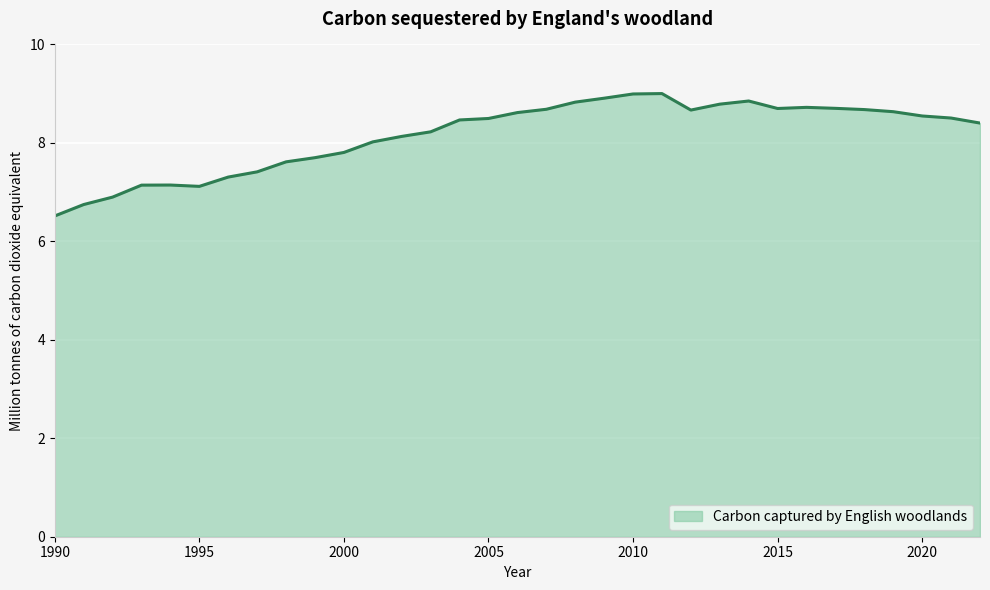

What is the maximum value shown in the chart?

9.0